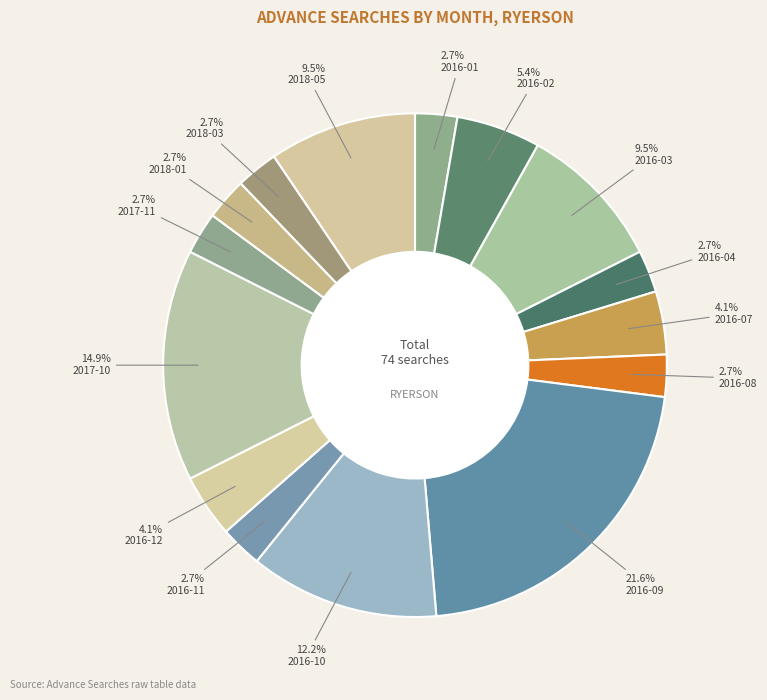

How many slices are in this pie chart?

15